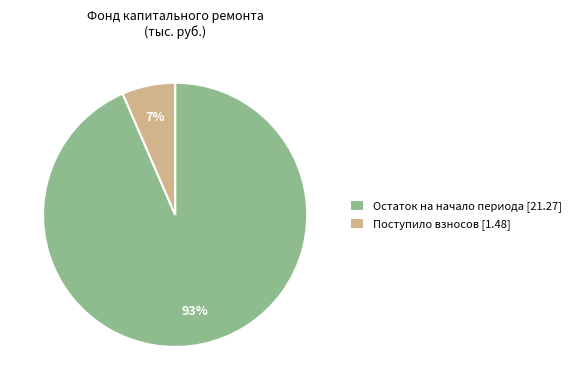

What percentage is the Поступило взносов [1.48] slice, to the nearest percent?

7%